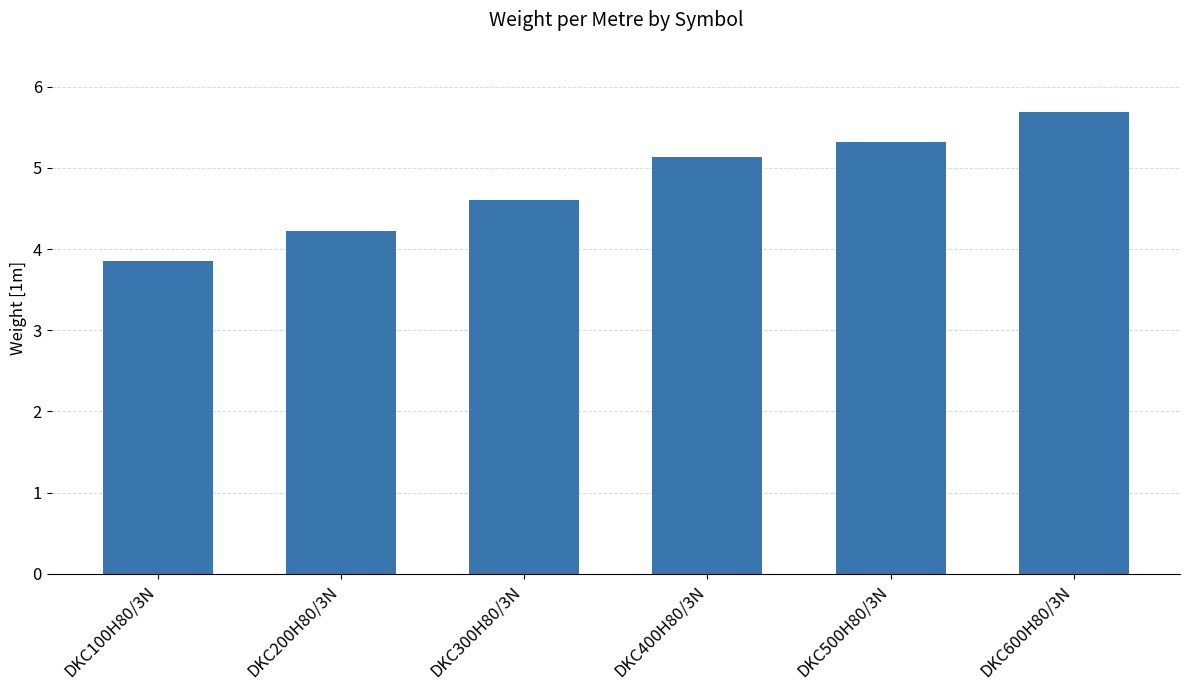

Approximately how many times larger is the value at DKC600H80/3N compared to DKC100H80/3N?

1.5